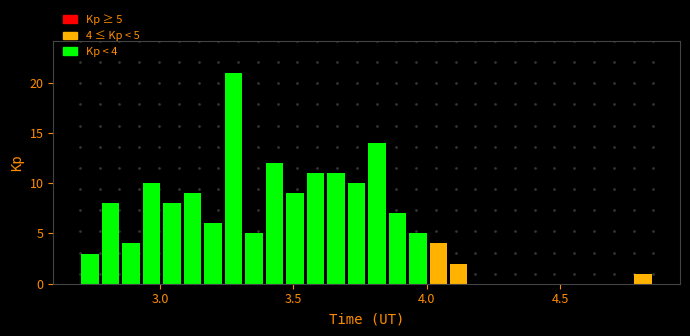

Around what value on the x-axis is the tallest bar? Give the approximate position of its centre, as read against the axis.

3.30